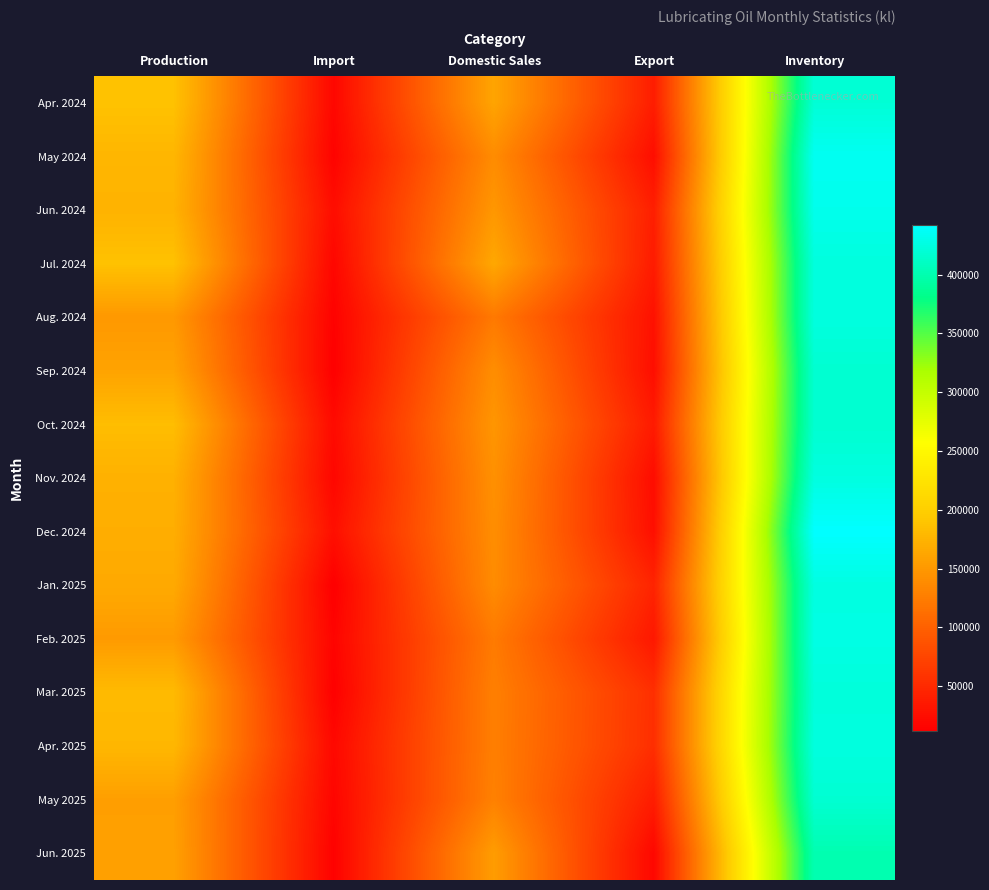

What is the total value across all series at Export?

527586